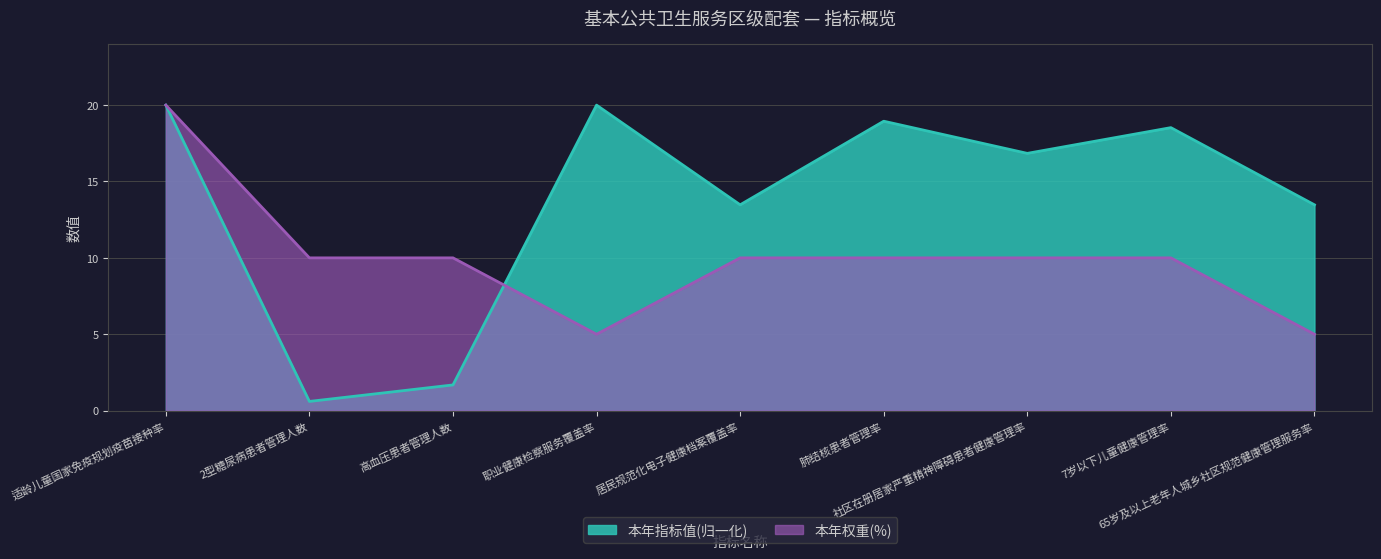

Which series ends up on top after the final intersection of 本年指标值 and 本年权重(%)?

本年指标值